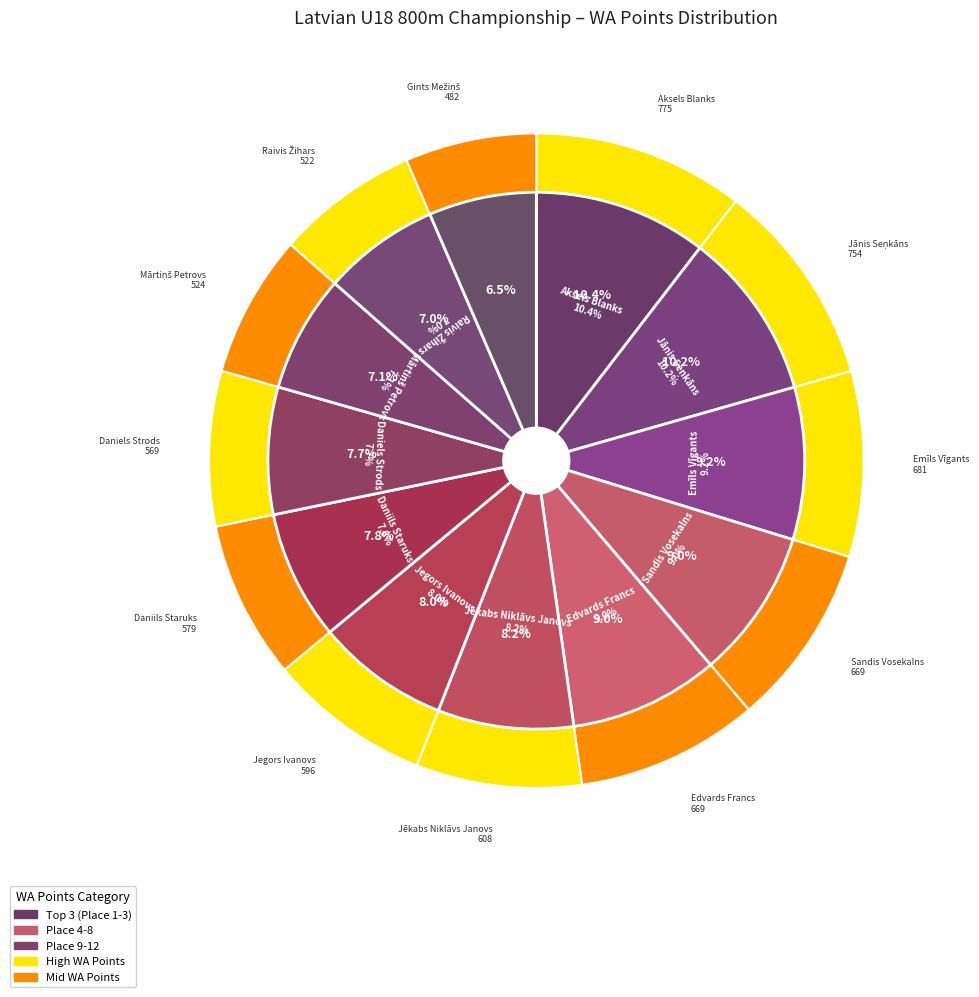

Combined, do Sandis Vosekalns and Raivis Žihars account for over 50%?

No